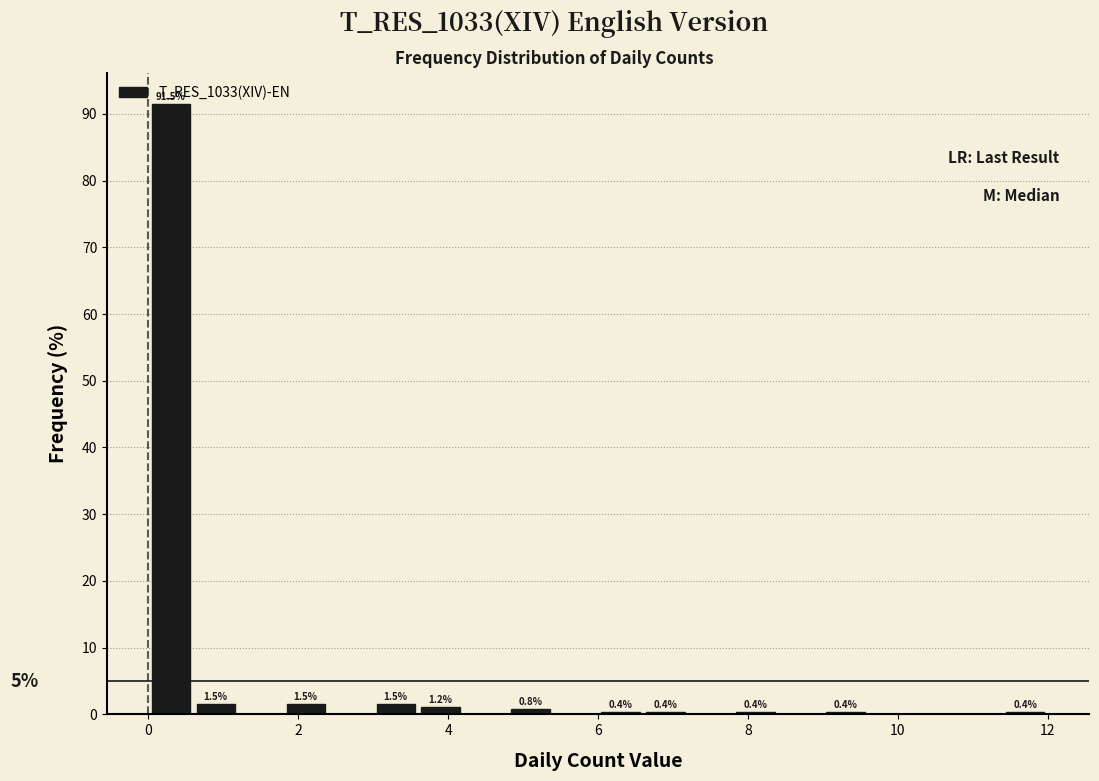

Read against the x-axis, roughly where is the centre of the tallest bar?

0.4